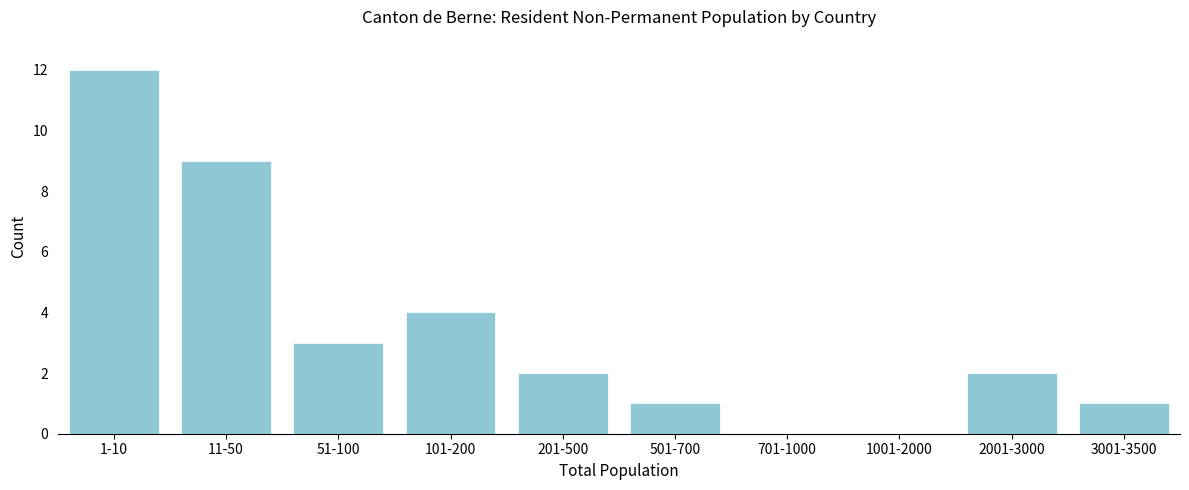

Reading left to right, extract all data points from this chart.

1-10=12	11-50=9	51-100=3	101-200=4	201-500=2	501-700=1	701-1000=0	1001-2000=0	2001-3000=2	3001-3500=1